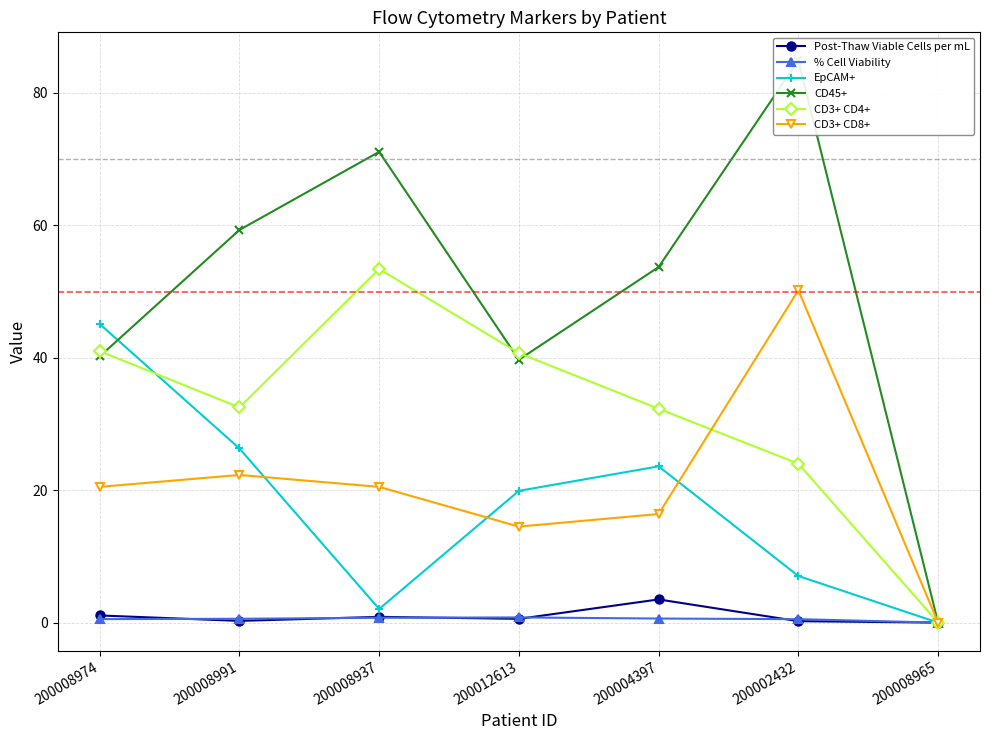

How many data points in Post-Thaw Viable Cells per mL are above 0?

6